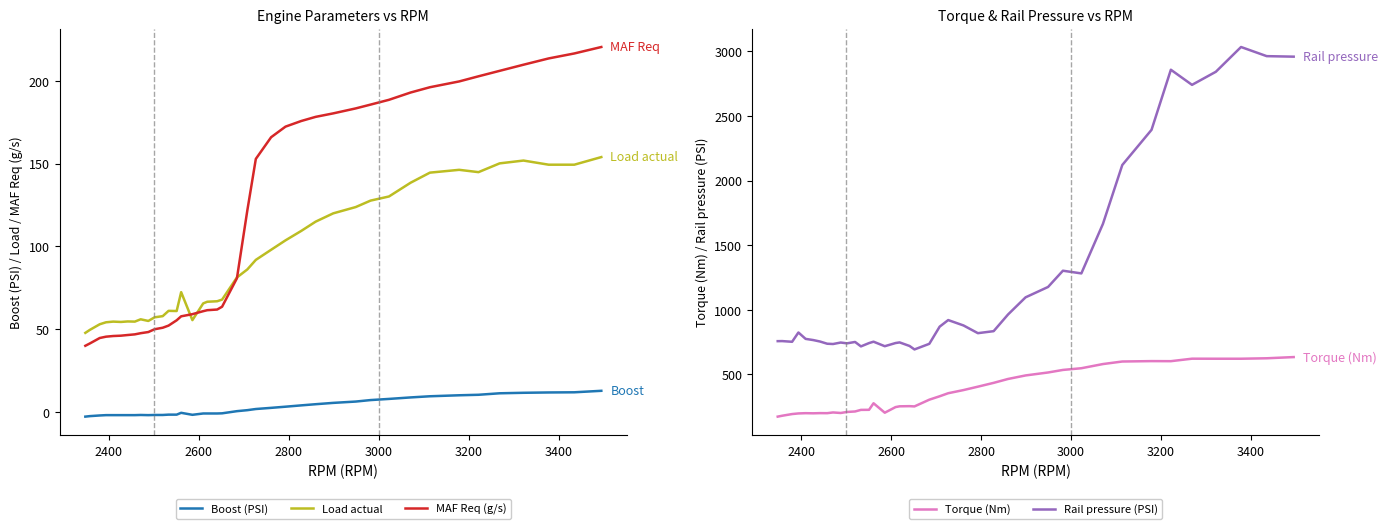

What is the value of the MAF Req (g/s) point at the 17th from the left?

60.8